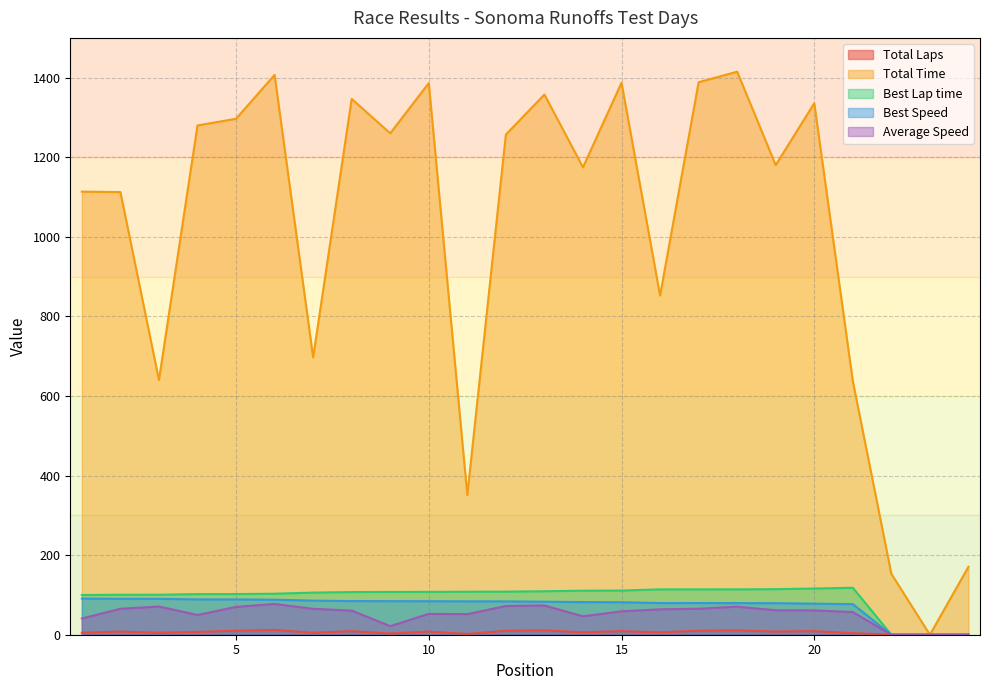

At 21, list the series in order from smallest to largest.

Total Laps, Average Speed, Best Speed, Best Lap time, Total Time